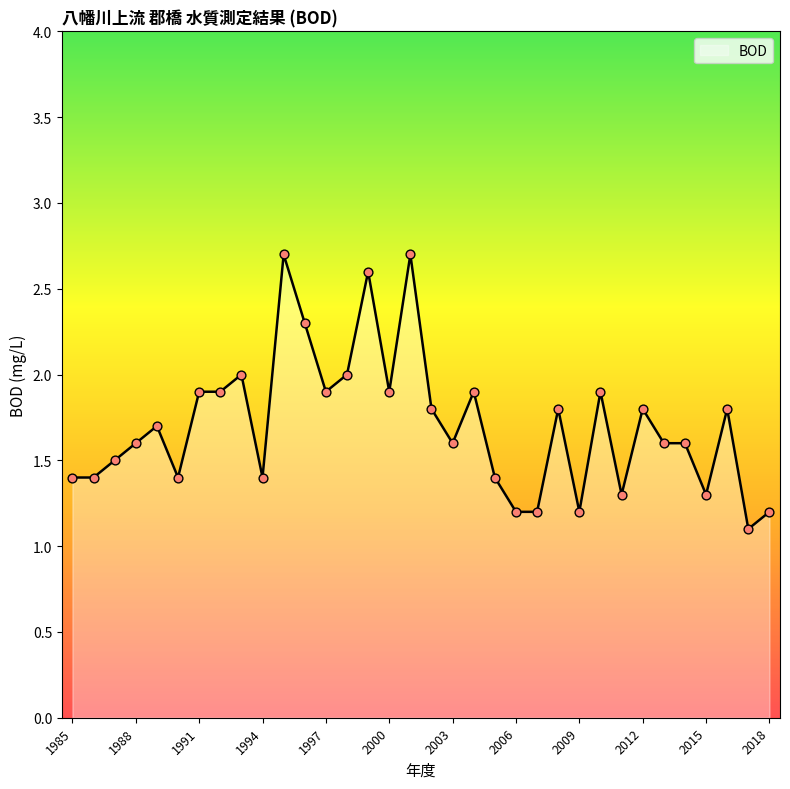

What is the difference between the maximum and minimum values?

1.6